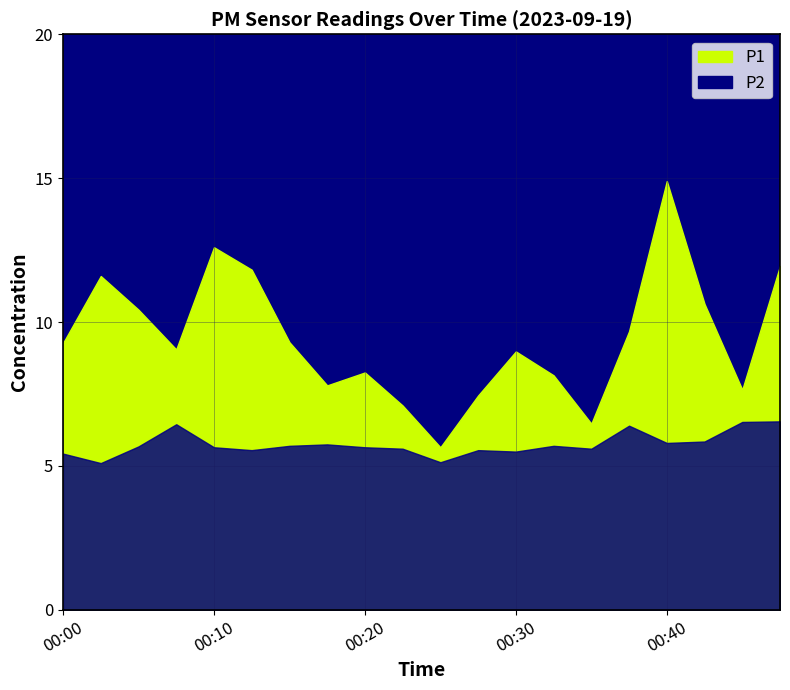

True or false: P2 has a value of 2.7 at 00:12.

False